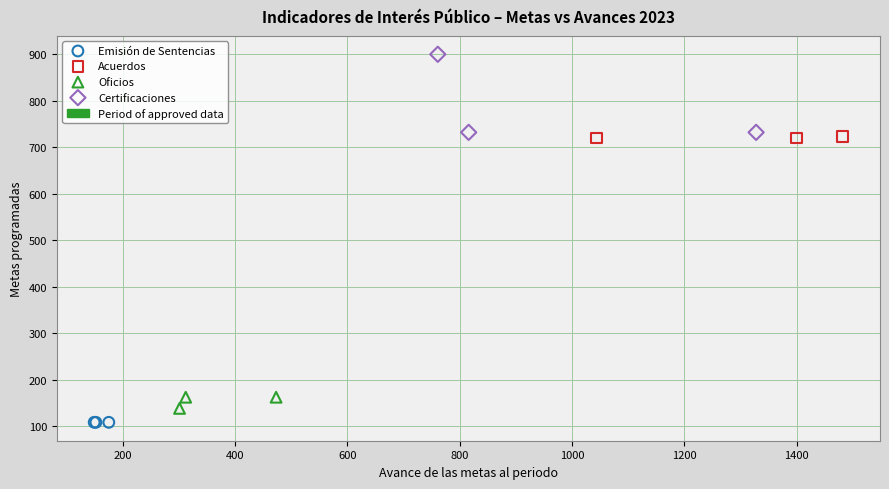

Which series reaches the maximum Y coordinate?

Certificaciones